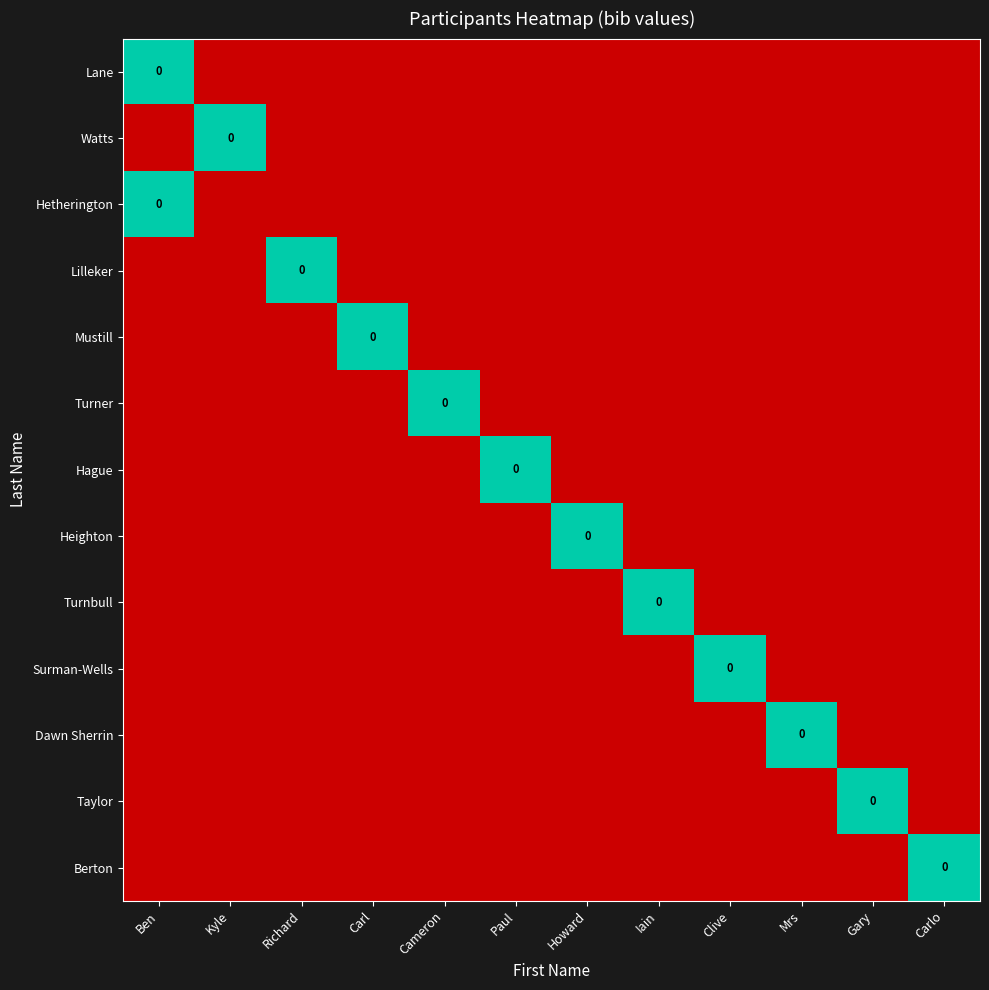

At how many categories does at least one series exceed 0?

12